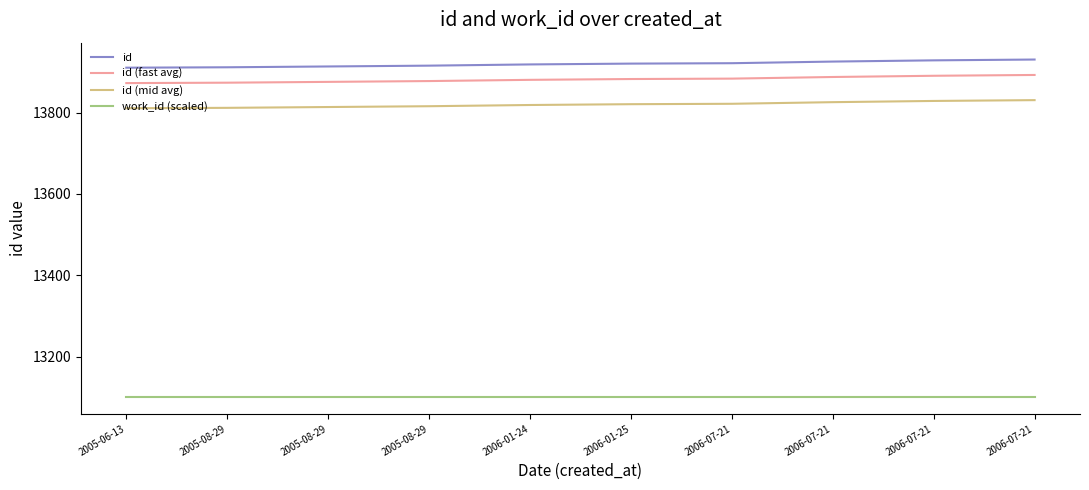

True or false: id (mid avg) and id (fast avg) cross at least once.

False